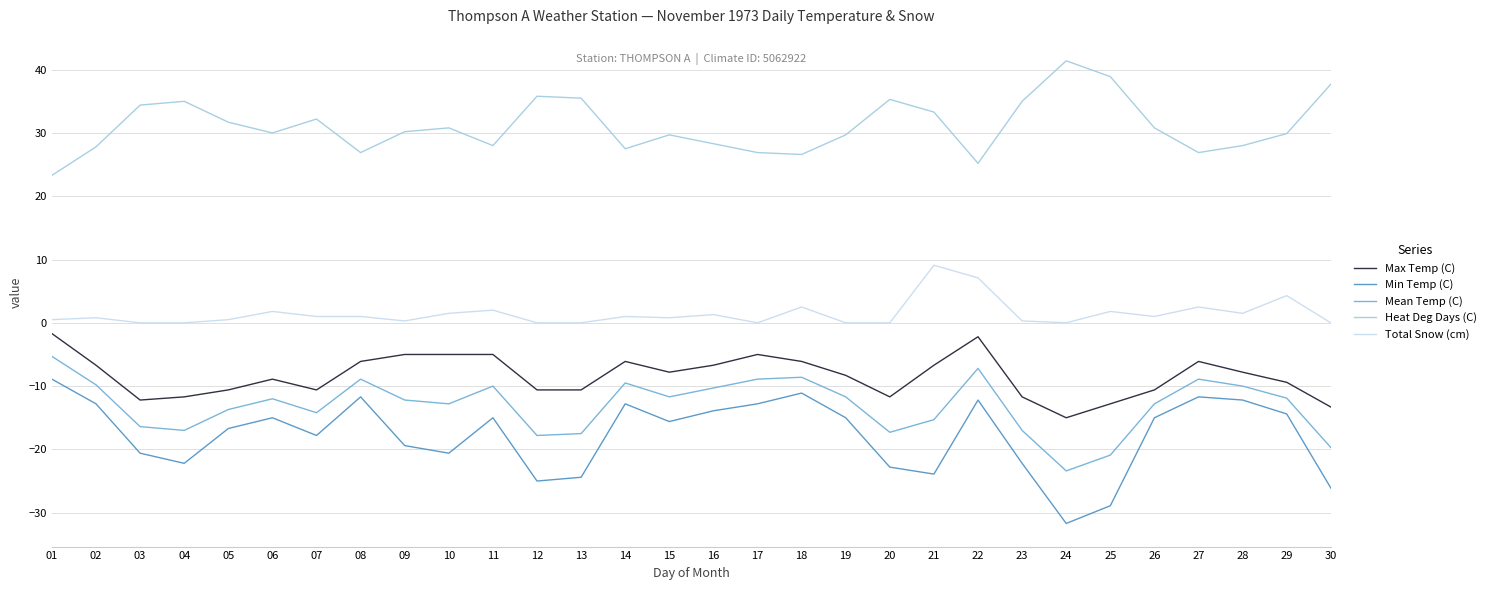

The value of Max Temp (C) at 13 is -10.6. True or false?

True